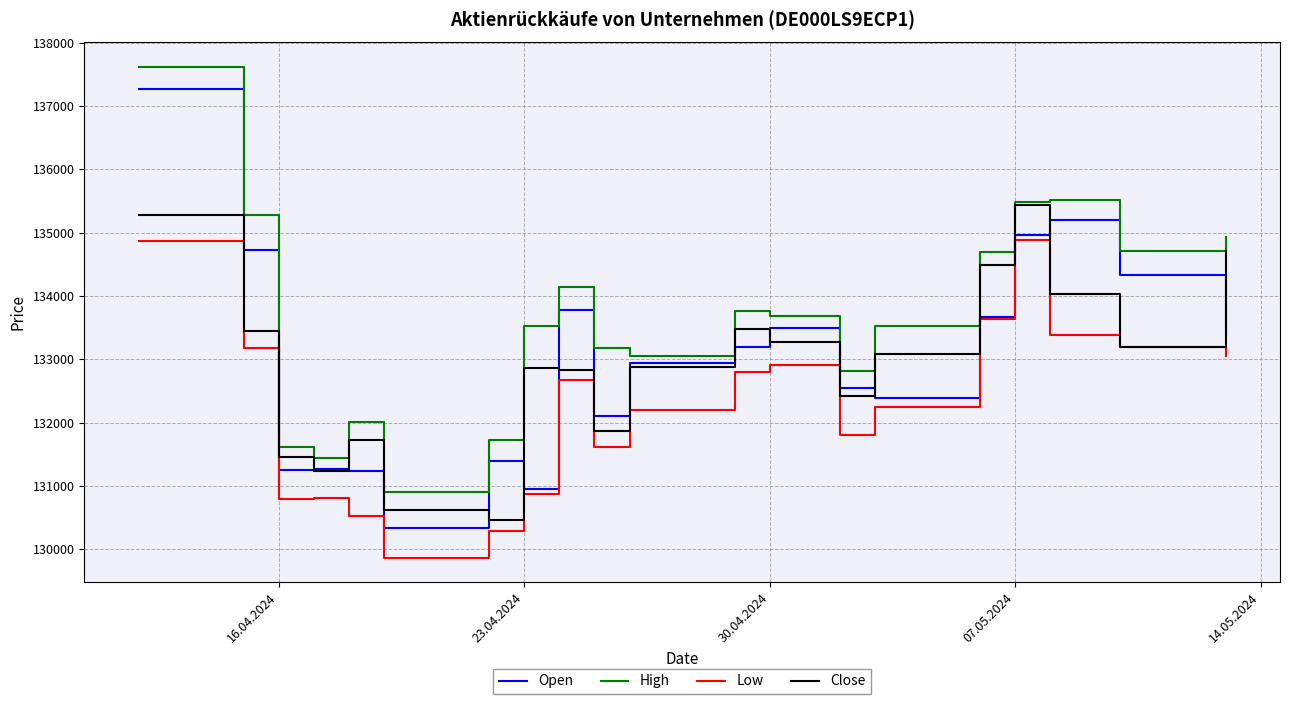

Which series has the largest range (max minus min)?

Open